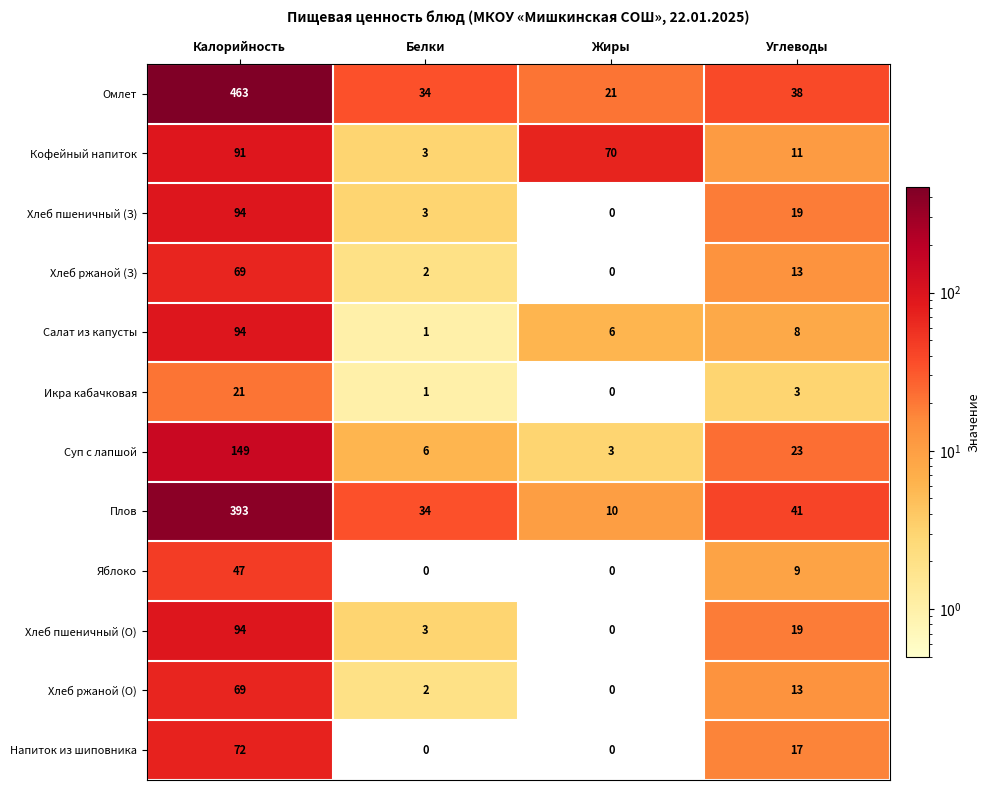

At which category is the sum across all series the highest?

Калорийность